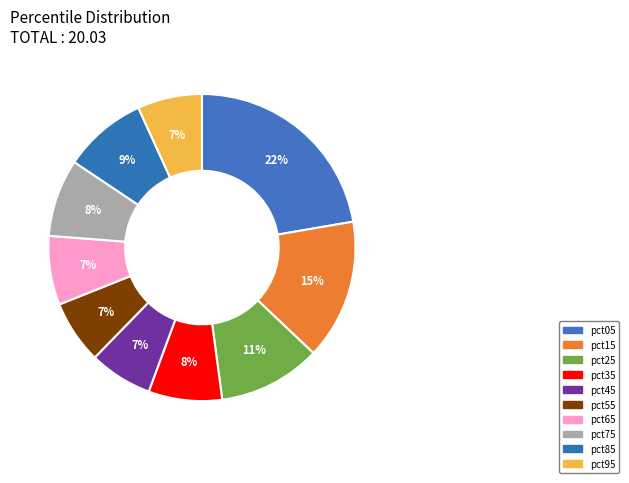

How many segments does this pie chart have?

10